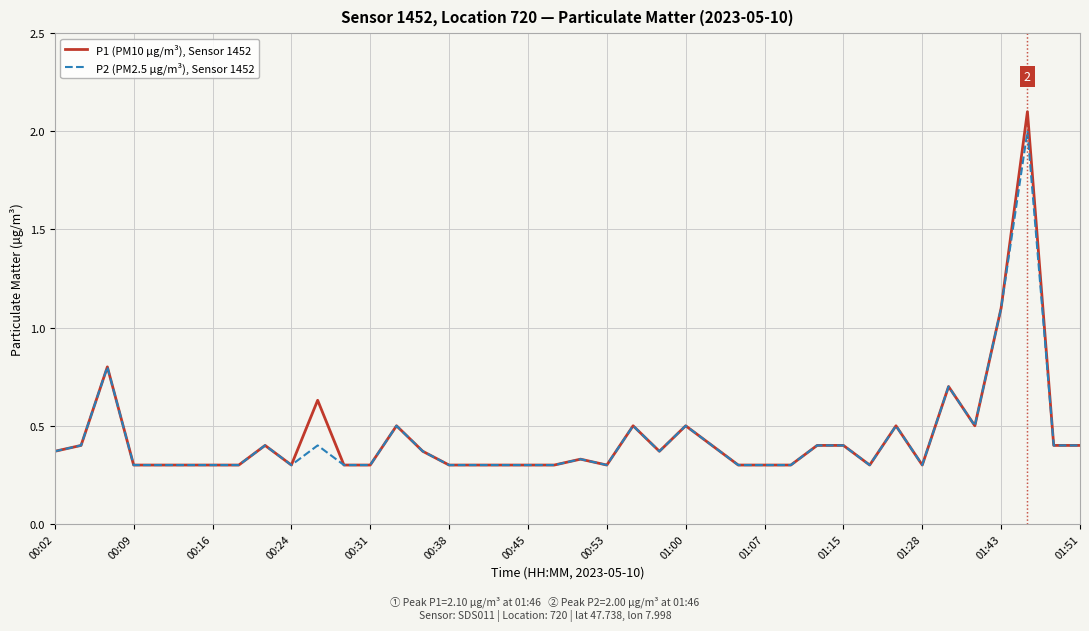

List the series in order of their peak value, lowest first.

P2 (PM2.5 µg/m³), Sensor 1452, P1 (PM10 µg/m³), Sensor 1452